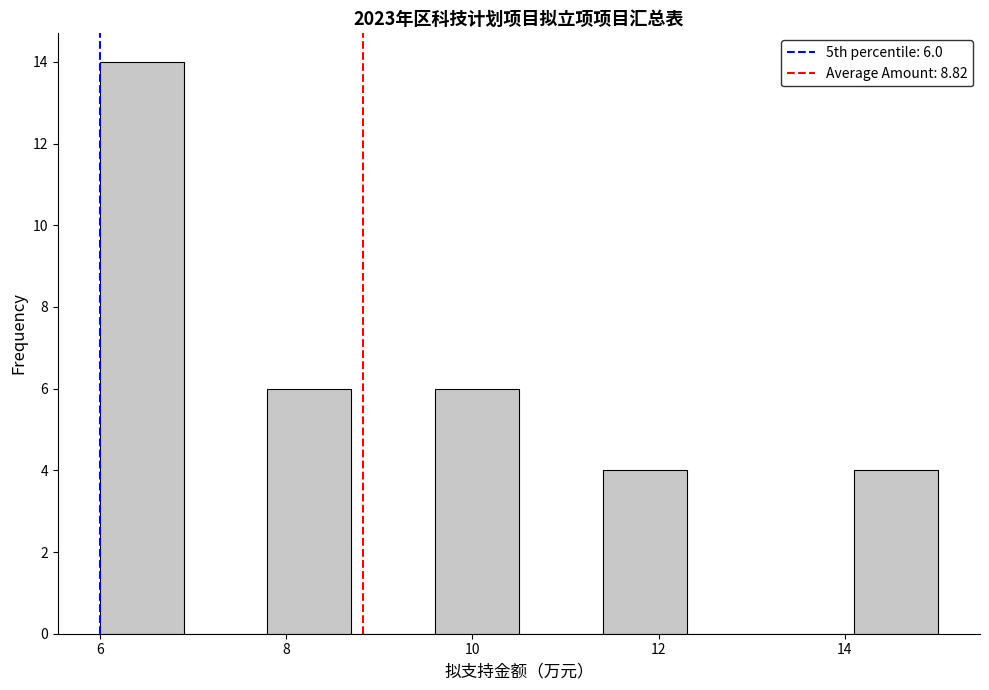

Over which range of the x-axis is the bar tallest?

6.0 to 6.9